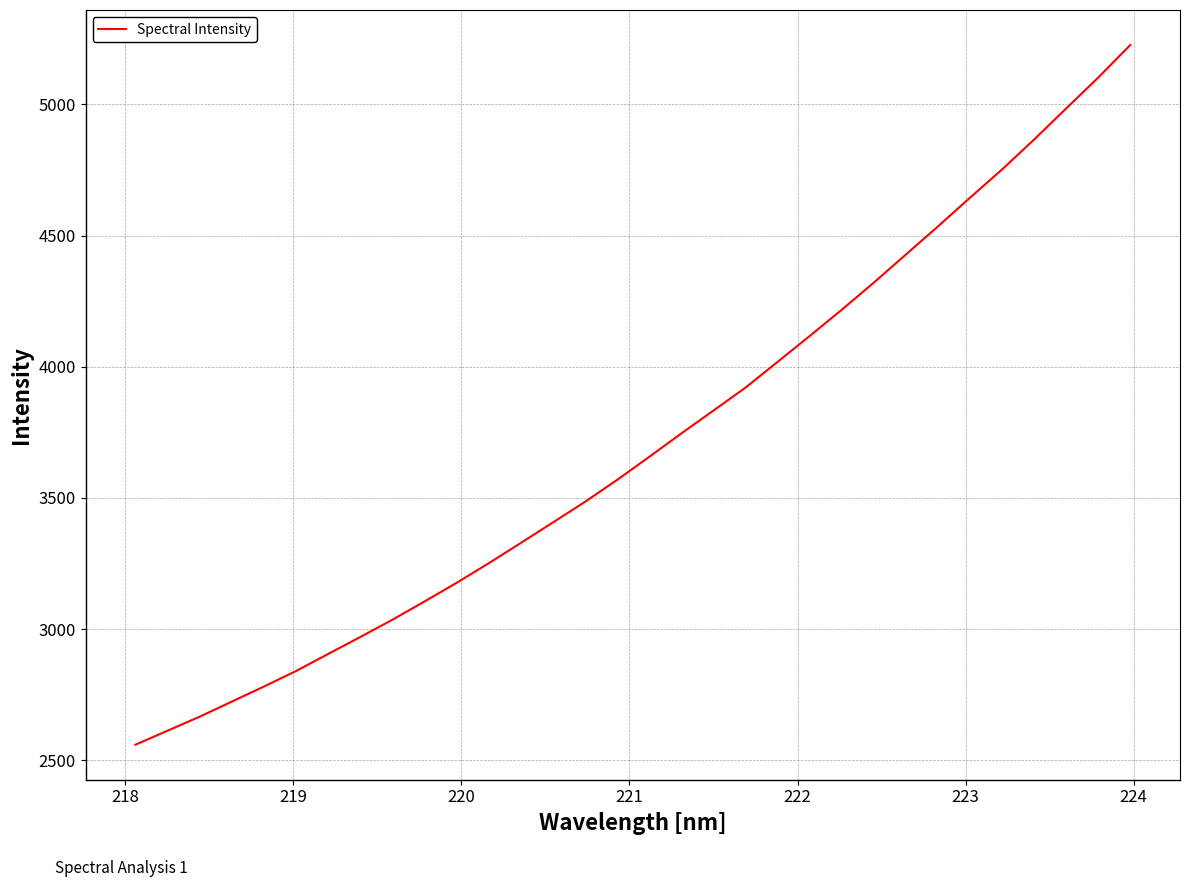

What is the greatest value displayed?

5226.3